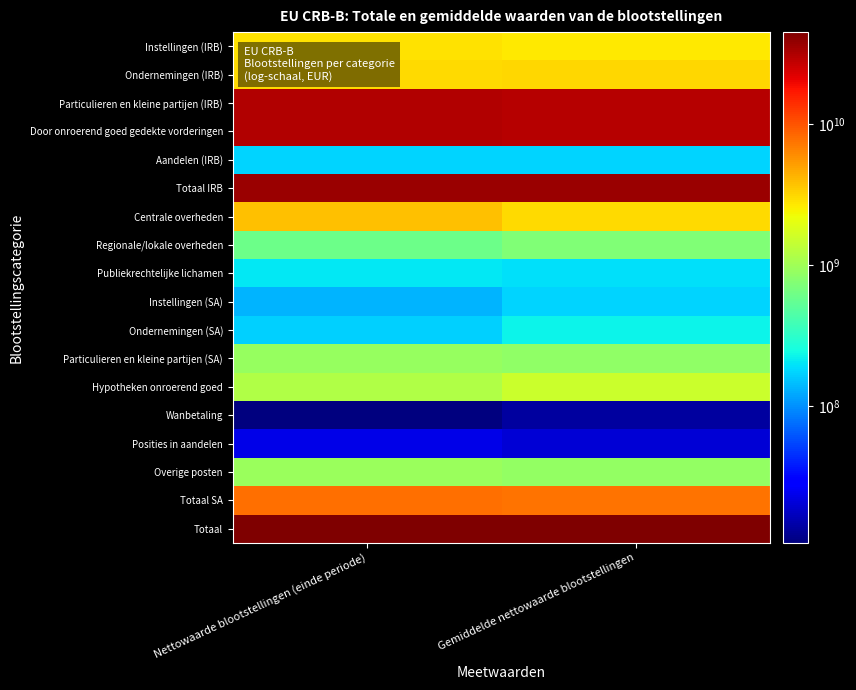

How many data points does each series have?

2